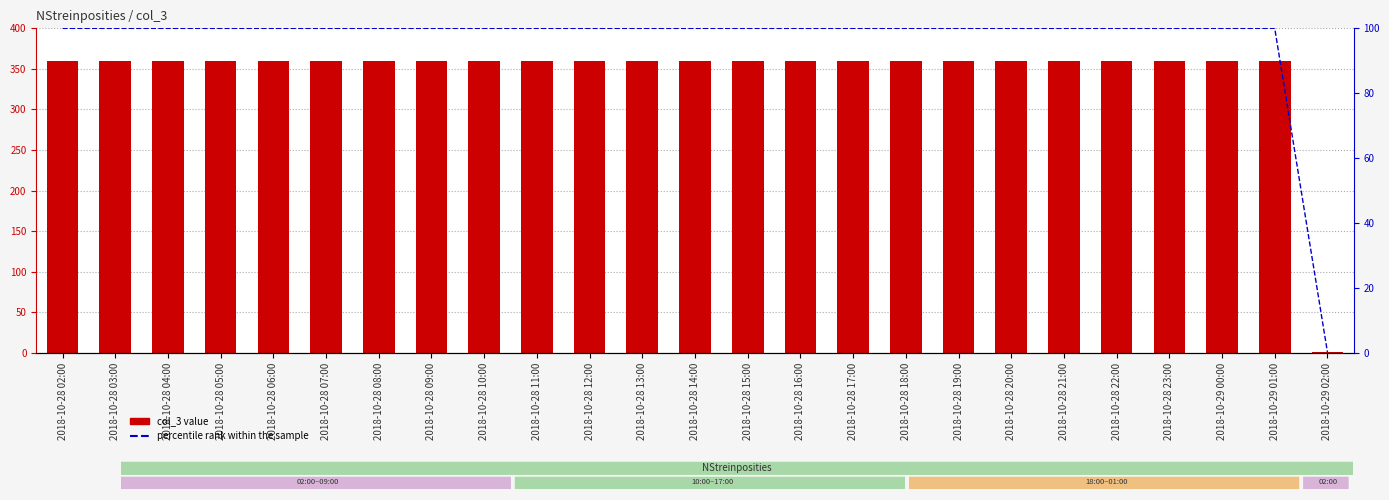

What is the average value of the percentile rank within the sample series?

96.0